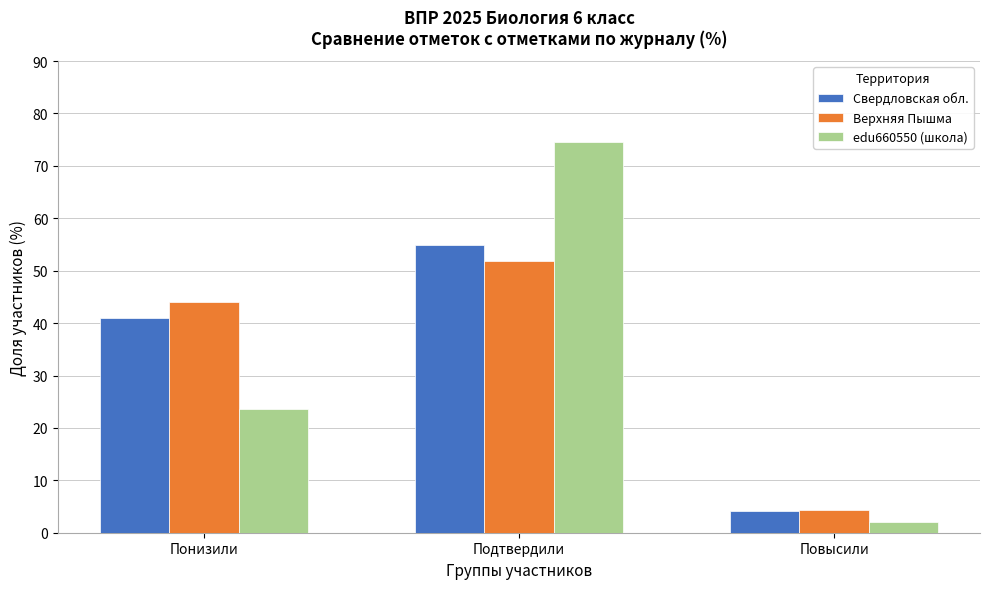

Reading left to right, list all the values displayed in this chart.

Свердловская обл.: Понизили=40.9	Подтвердили=54.9	Повысили=4.2
Верхняя Пышма: Понизили=44.0	Подтвердили=51.8	Повысили=4.3
edu660550 (школа): Понизили=23.5	Подтвердили=74.5	Повысили=2.0